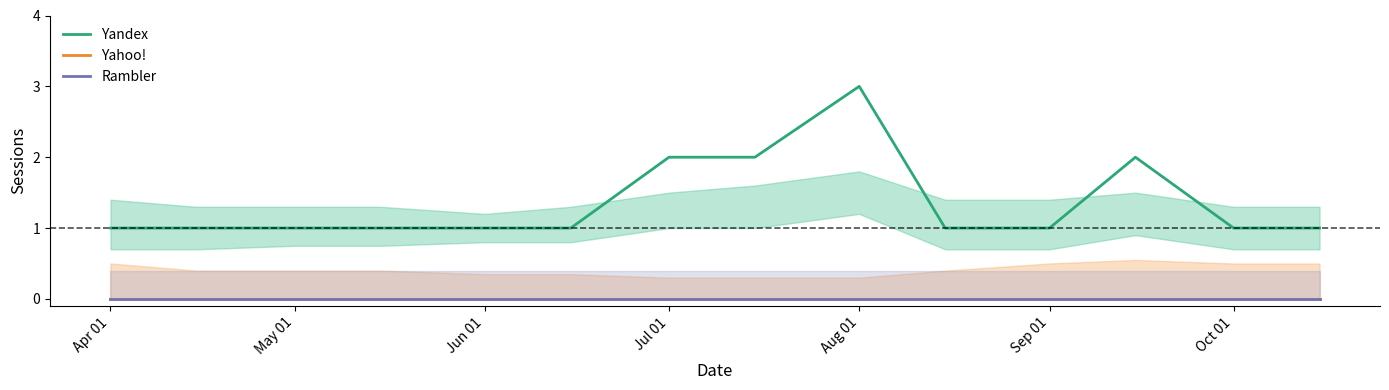

True or false: Yandex and Rambler intersect in this chart.

False